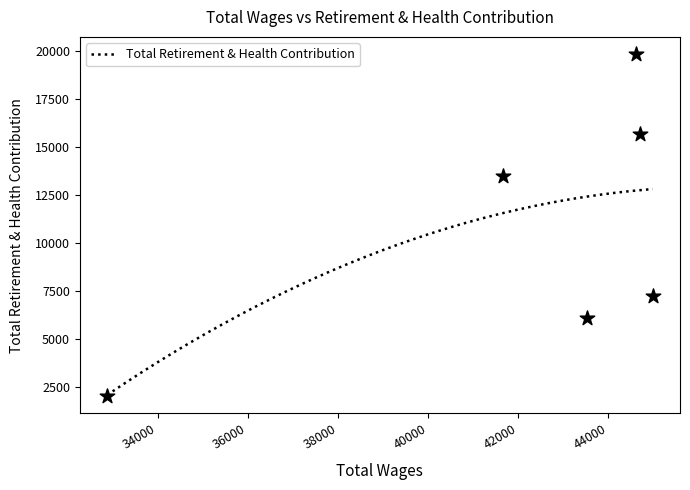

What is the change in value from 43538 to 41652?

+7423